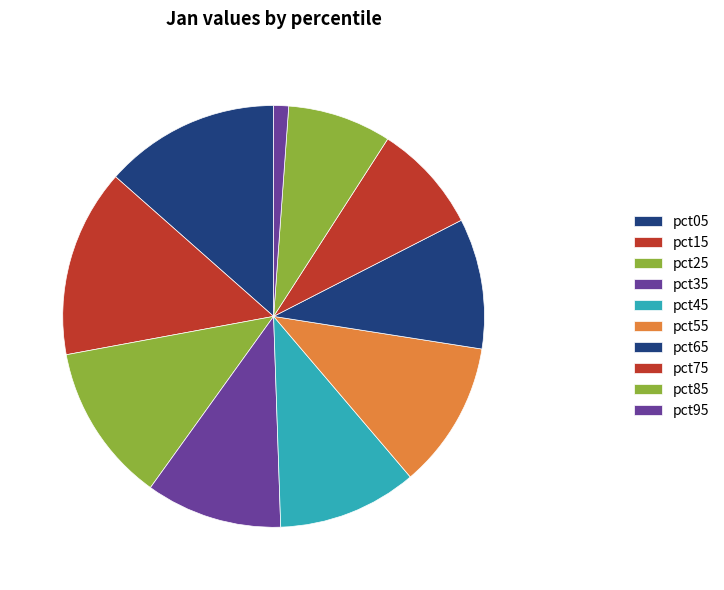

Combined, do pct85 and pct65 account for over 50%?

No